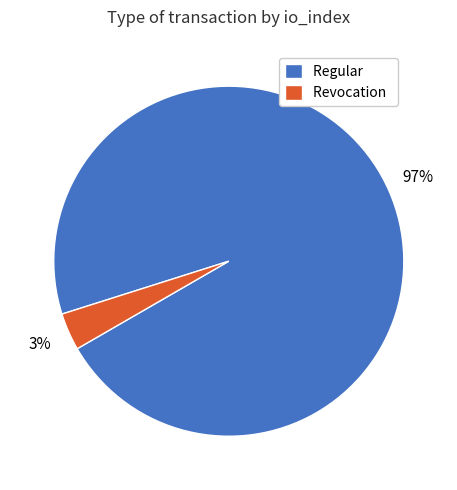

How many slices are in this pie chart?

2